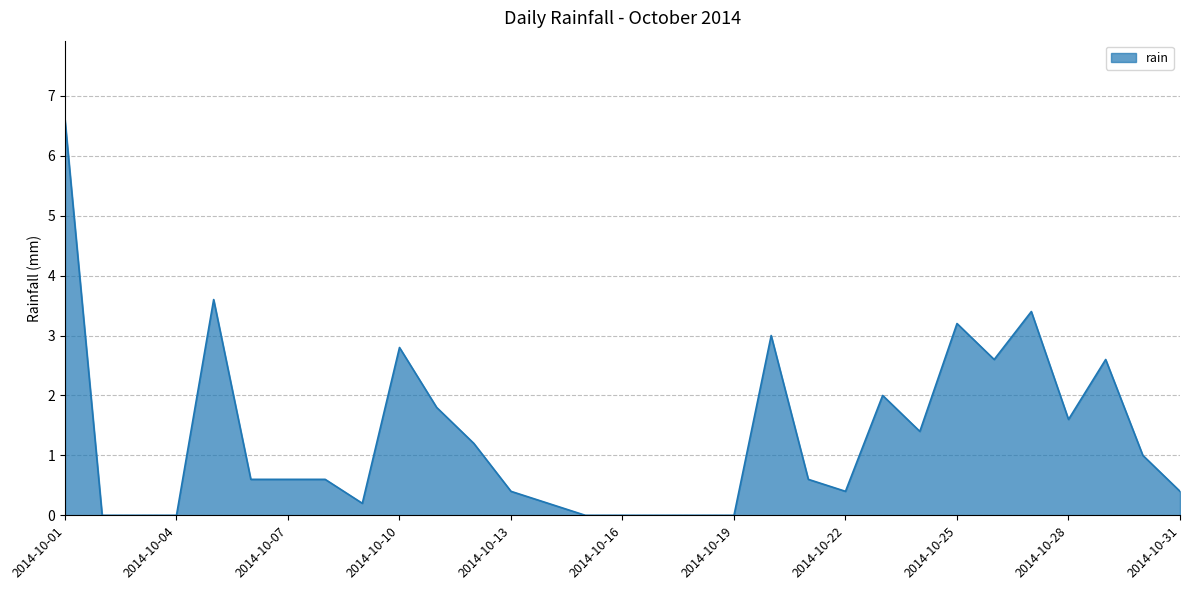

What is the greatest value displayed?

6.6